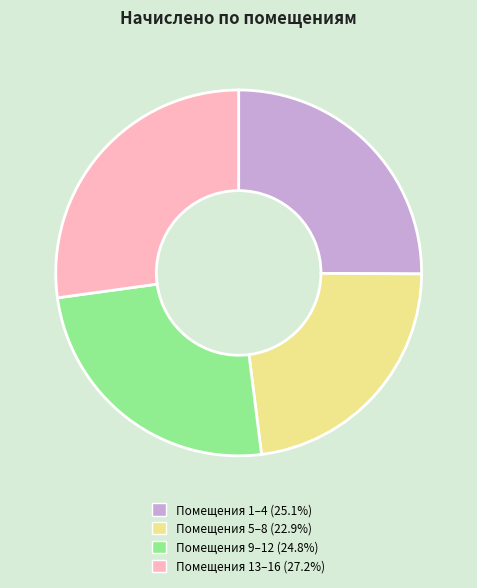

Does any single category account for the majority?

No